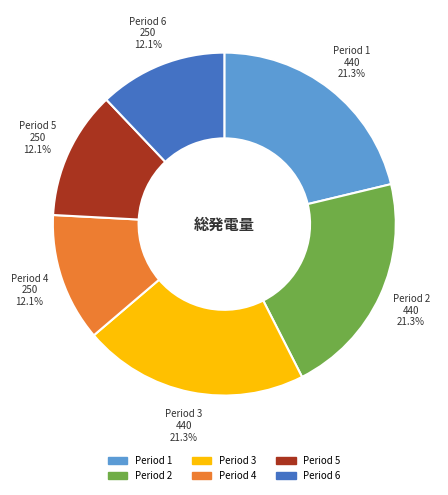

Is there any slice that represents more than half of the pie?

No